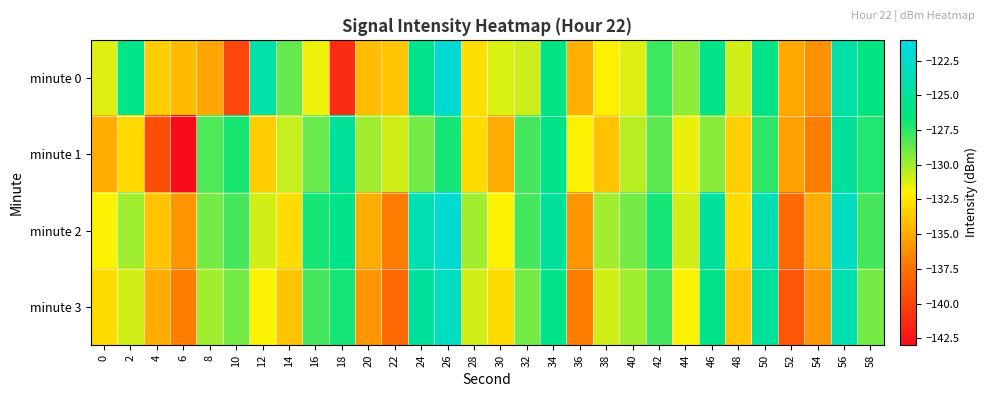

Reading right to left, extract all data points from this chart.

minute 0: 58=-126.3	56=-124.4	54=-136.2	52=-135.1	50=-125.8	48=-131.0	46=-126.1	44=-129.6	42=-127.8	40=-131.3	38=-132.2	36=-134.9	34=-126.3	32=-130.9	30=-131.2	28=-132.8	26=-122.0	24=-125.9	22=-133.9	20=-134.2	18=-141.3	16=-131.6	14=-128.7	12=-124.4	10=-139.8	8=-135.2	6=-134.4	4=-133.6	2=-125.9	0=-131.3
minute 1: 58=-127.2	56=-125.0	54=-137.0	52=-135.5	50=-127.5	48=-133.5	46=-129.5	44=-131.5	42=-128.5	40=-130.5	38=-134.0	36=-132.0	34=-126.0	32=-128.0	30=-135.0	28=-133.0	26=-127.0	24=-129.0	22=-131.0	20=-130.0	18=-125.1	16=-128.8	14=-130.8	12=-133.6	10=-127.0	8=-128.2	6=-142.9	4=-139.4	2=-133.1	0=-135.0
minute 2: 58=-128.0	56=-123.0	54=-135.0	52=-138.0	50=-124.0	48=-133.0	46=-125.0	44=-131.0	42=-127.0	40=-129.0	38=-130.0	36=-136.0	34=-125.0	32=-128.0	30=-132.0	28=-130.0	26=-122.0	24=-124.0	22=-137.0	20=-135.0	18=-126.0	16=-127.0	14=-133.0	12=-131.0	10=-128.0	8=-129.0	6=-136.0	4=-134.0	2=-130.0	0=-132.0
minute 3: 58=-129.0	56=-124.0	54=-136.0	52=-139.0	50=-125.0	48=-134.0	46=-126.0	44=-132.0	42=-128.0	40=-130.0	38=-131.0	36=-137.0	34=-126.0	32=-129.0	30=-133.0	28=-131.0	26=-123.0	24=-125.0	22=-138.0	20=-136.0	18=-127.0	16=-128.0	14=-134.0	12=-132.0	10=-129.0	8=-130.0	6=-137.0	4=-135.0	2=-131.0	0=-133.0